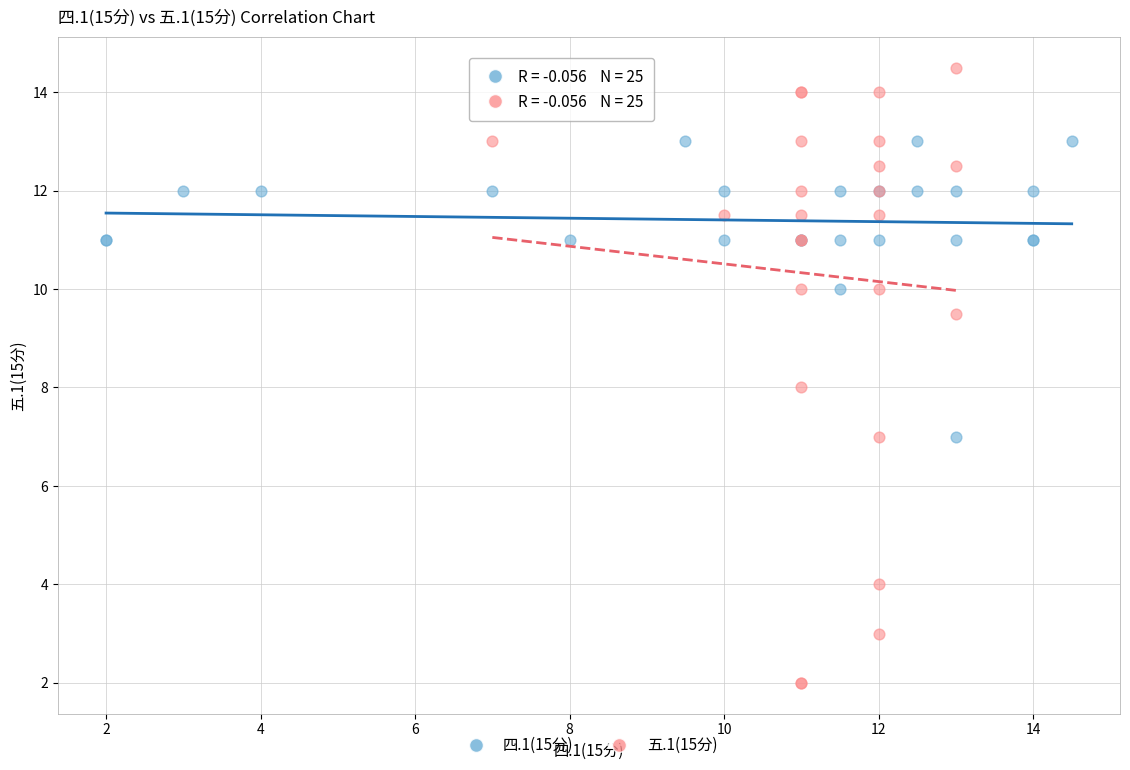

Which series reaches the maximum Y coordinate?

五.1(15分)